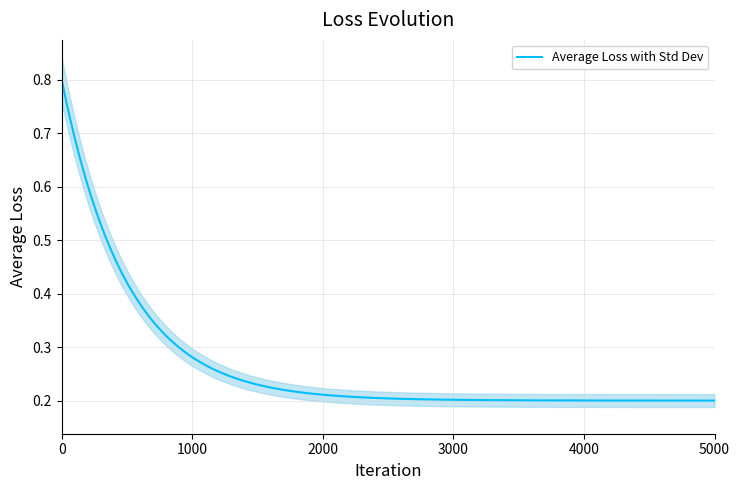

Does the chart display data point markers on the line(s)?

No